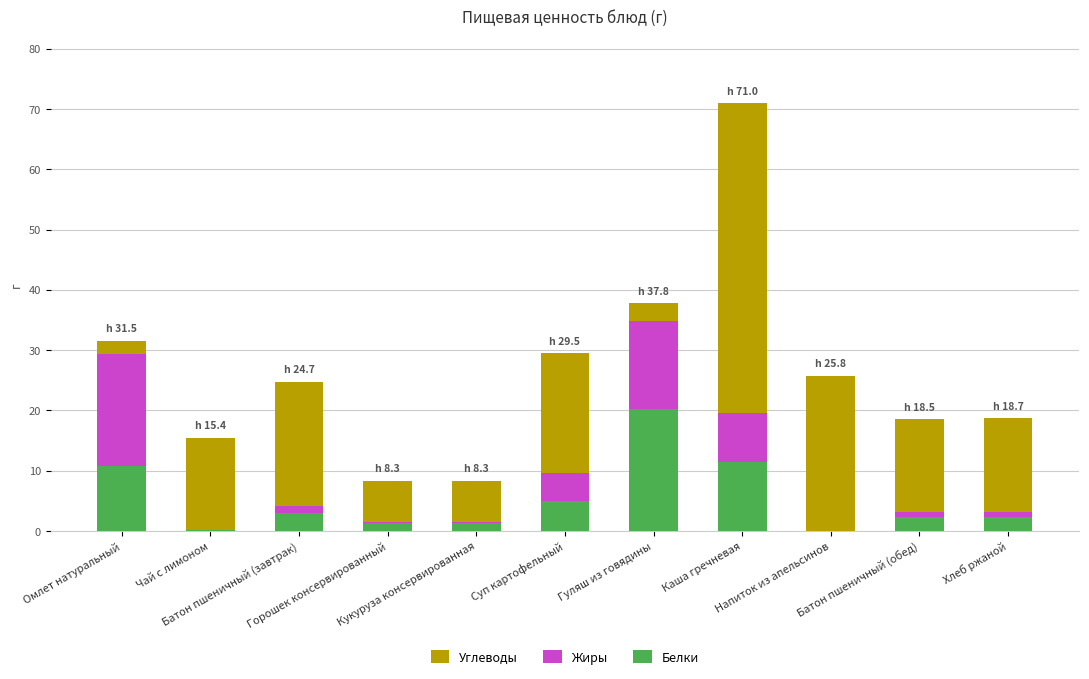

Are the bars grouped side by side (vs. stacked)?

No